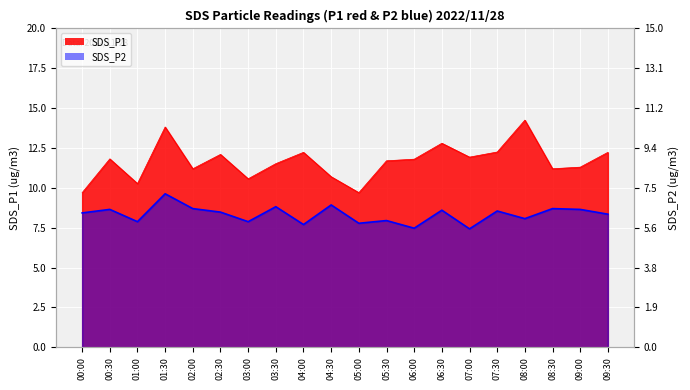

Count the number of categories in the chart.

20